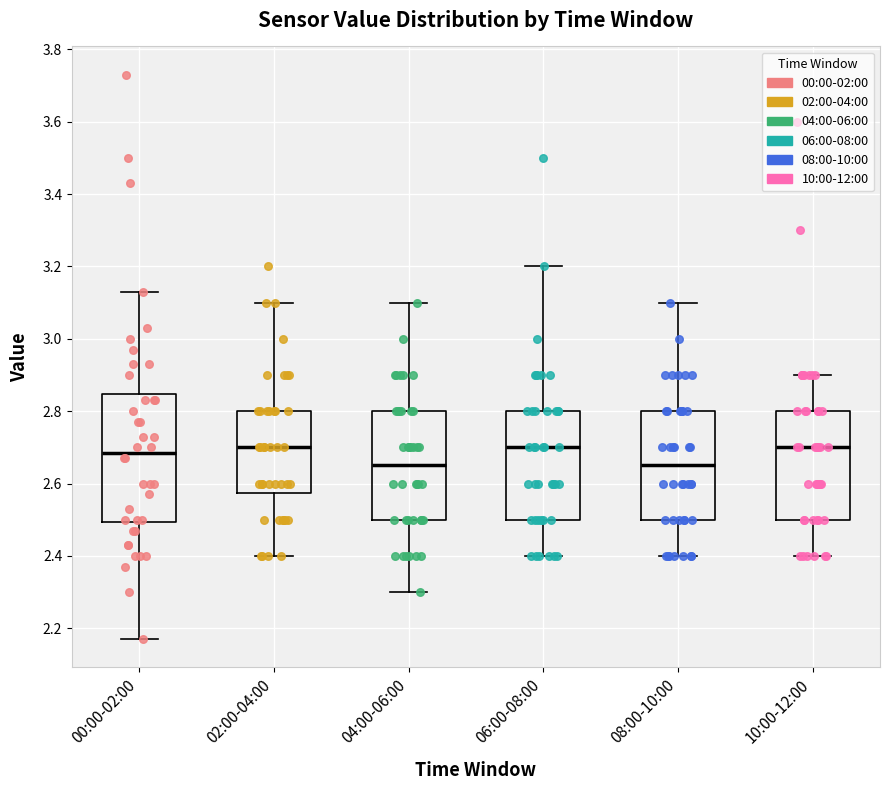

Reading left to right, transcribe this box plot: for each box, give where its median line is, the range the box spans, and where its two whiskers end, as read against the y-axis. The values are not printed on the chart, so give them approximately, as read against the axis.

00:00-02:00: median 2.68, box 2.50 to 2.84, whiskers 2.18 to 3.14
02:00-04:00: median 2.70, box 2.58 to 2.80, whiskers 2.40 to 3.10
04:00-06:00: median 2.66, box 2.50 to 2.80, whiskers 2.30 to 3.10
06:00-08:00: median 2.70, box 2.50 to 2.80, whiskers 2.40 to 3.20
08:00-10:00: median 2.66, box 2.50 to 2.80, whiskers 2.40 to 3.10
10:00-12:00: median 2.70, box 2.50 to 2.80, whiskers 2.40 to 2.90